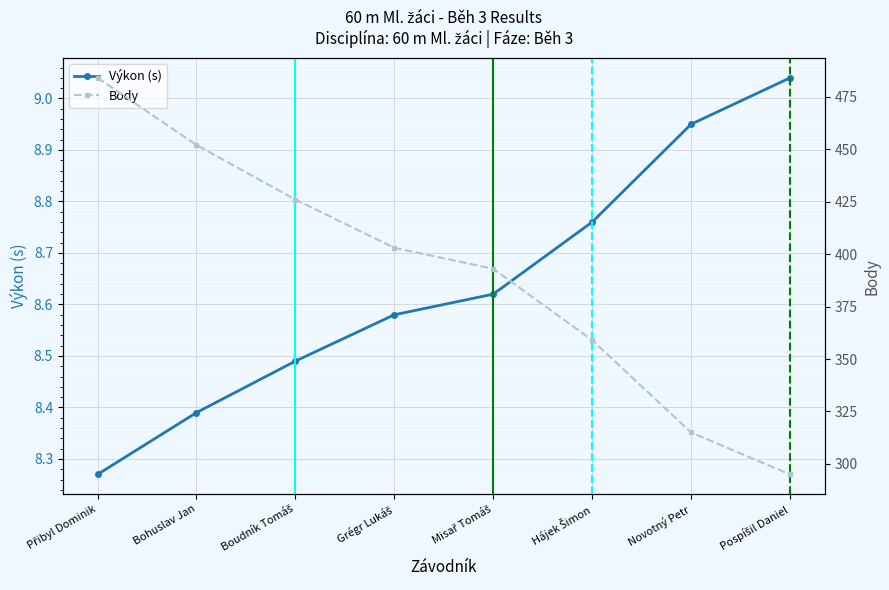

True or false: Body has a value of 484.0 at Přibyl Dominik.

True